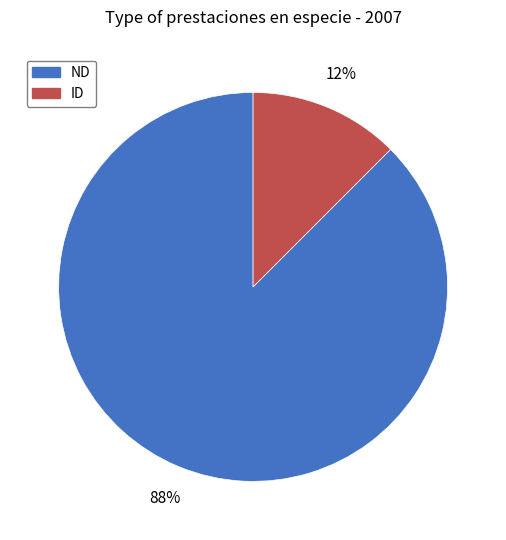

Between ND and ID, which is larger?

ND